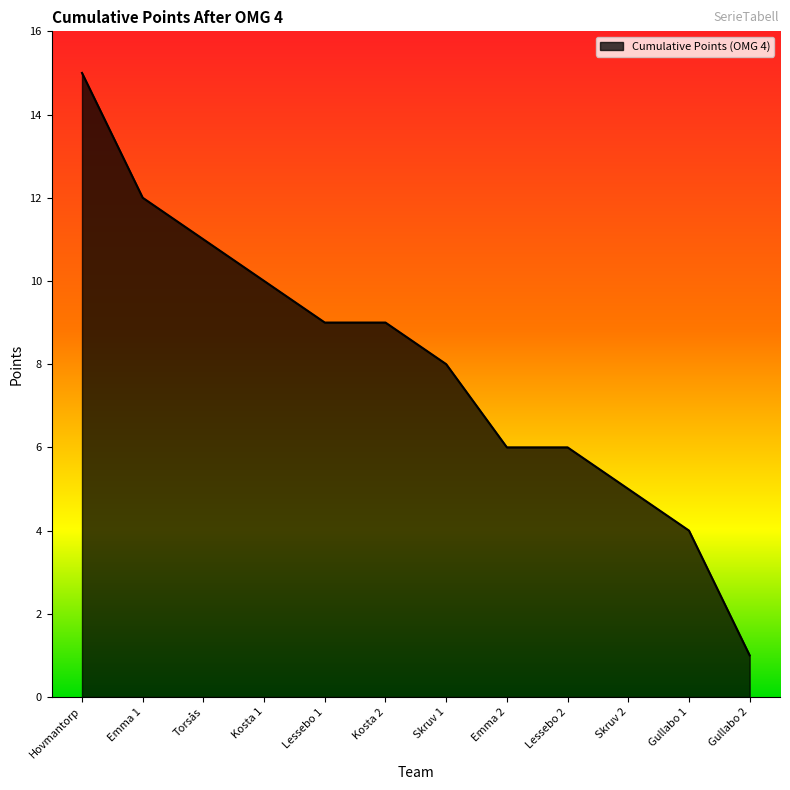

What is the difference between the values at Kosta 1 and Hovmantorp?

5